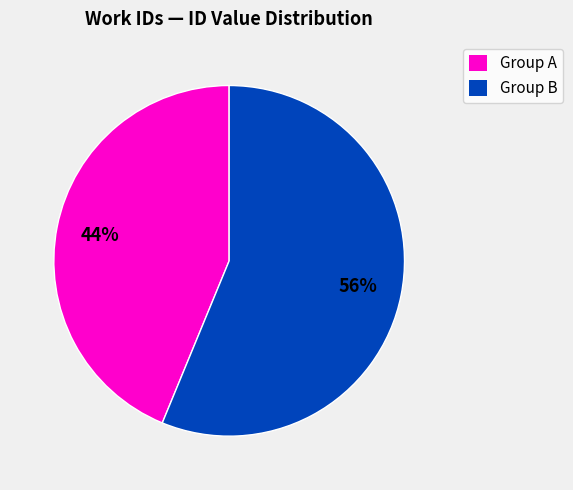

To the nearest percent, what is the average slice percentage?

50%